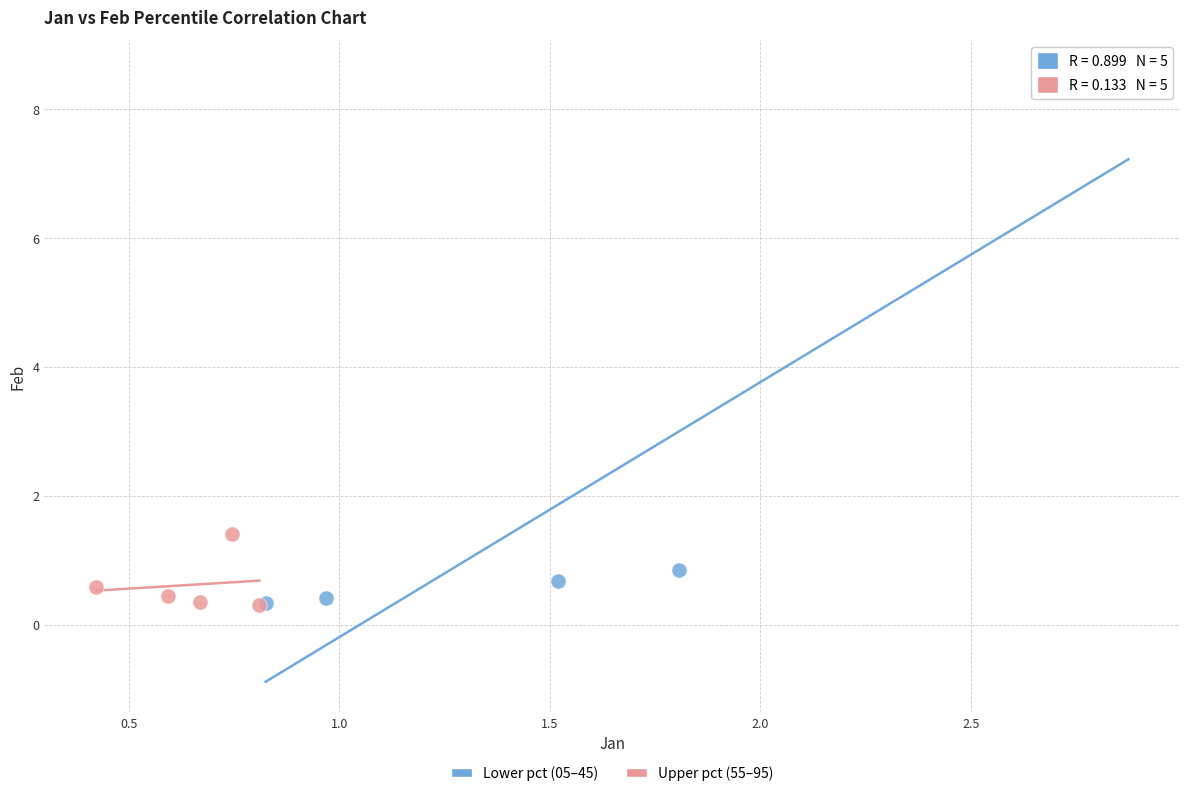

Which series reaches the maximum Y coordinate?

Lower pct (05–45)